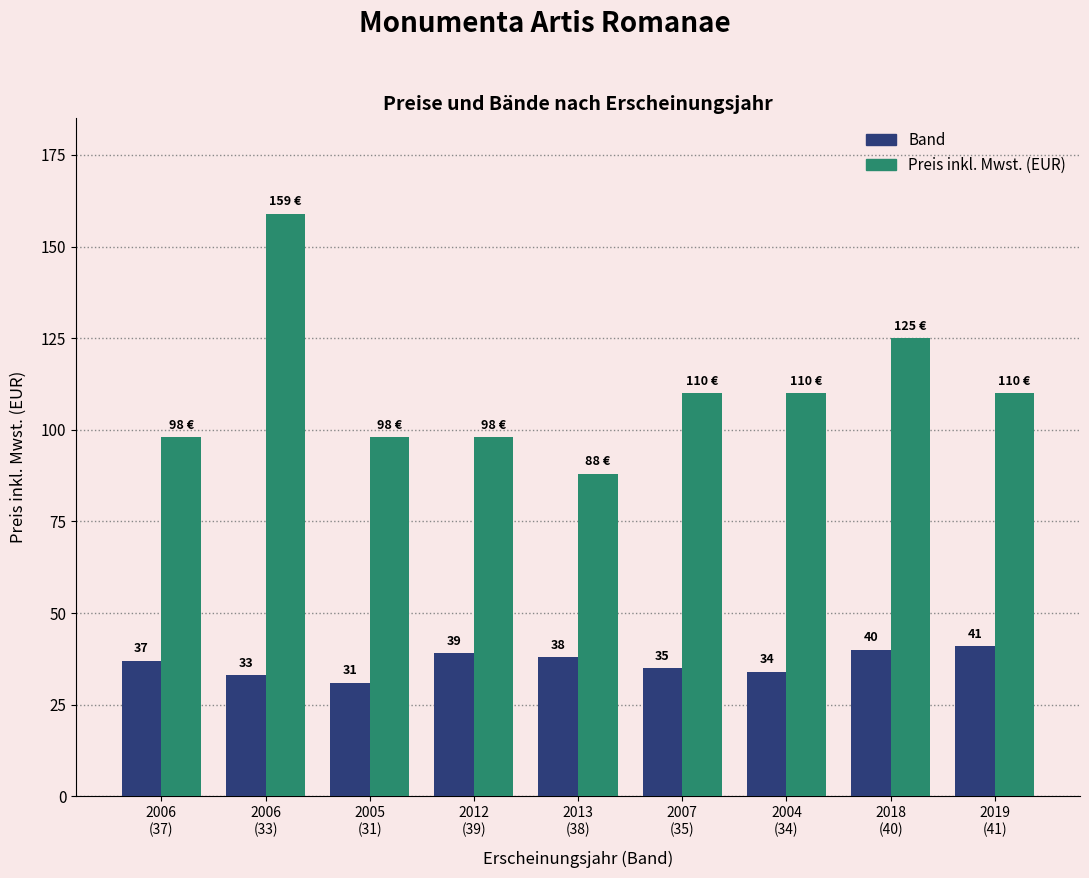

At which category does the chart reach its minimum across all series?

2005
(31)